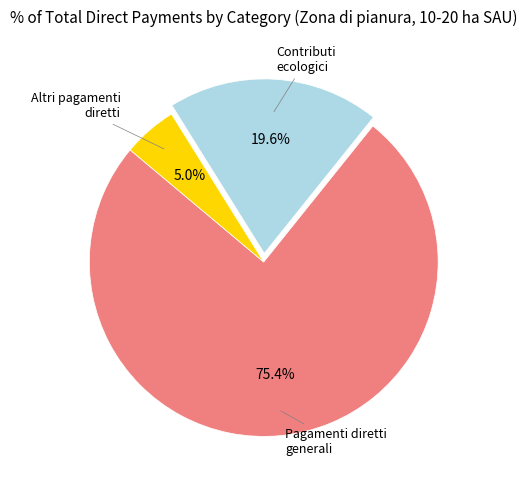

Is there any slice that represents more than half of the pie?

Yes